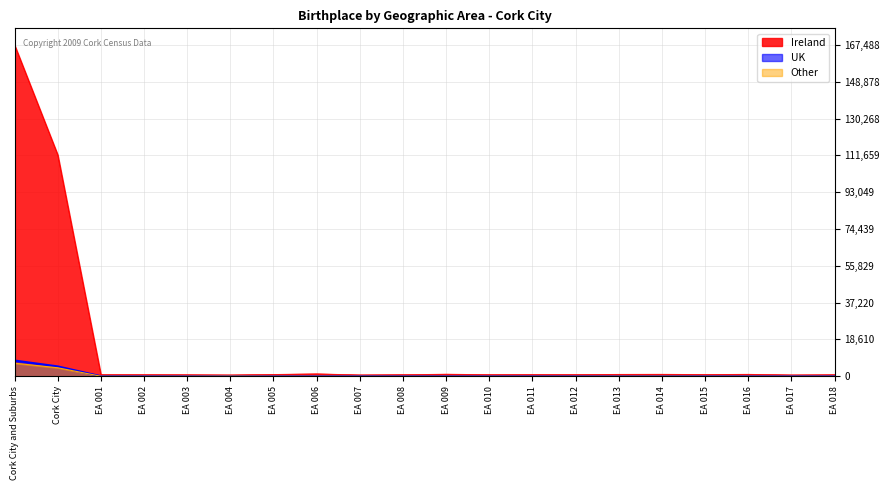

True or false: Ireland and Other cross at least once.

False